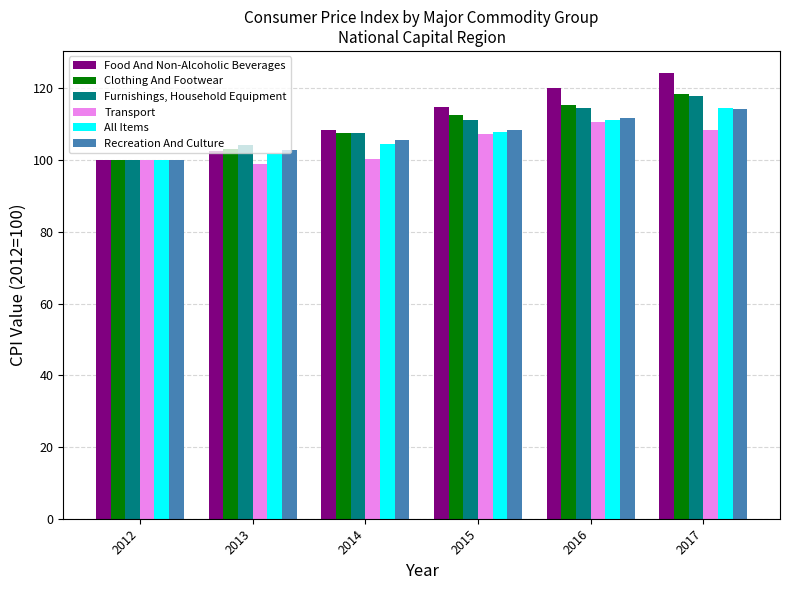

Rank the series at 2013 from highest to lowest value.

Furnishings, Household Equipment, Clothing And Footwear, Recreation And Culture, Food And Non-Alcoholic Beverages, All Items, Transport